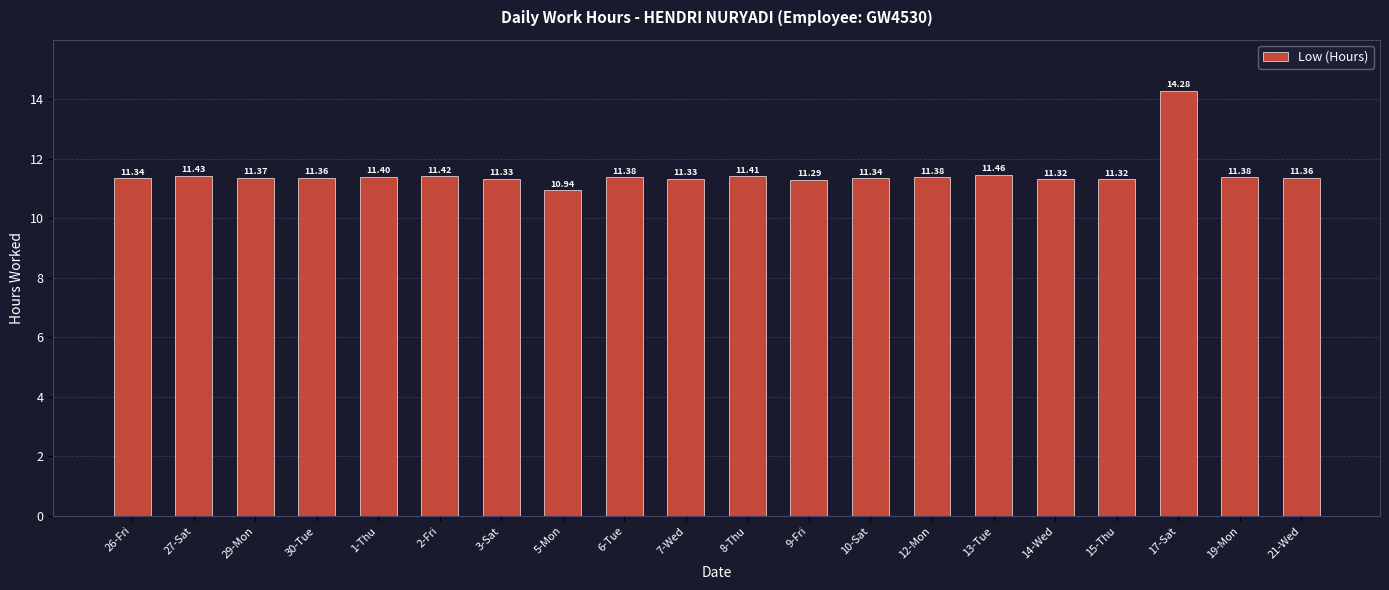

How many data points does each series have?

20